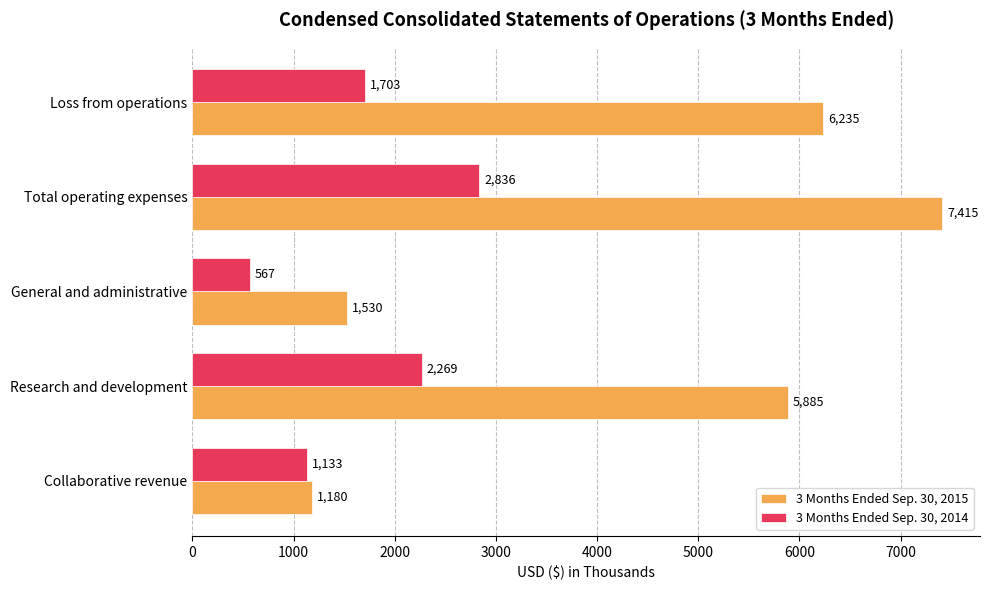

List the series in order of their peak value, highest first.

3 Months Ended Sep. 30, 2015, 3 Months Ended Sep. 30, 2014